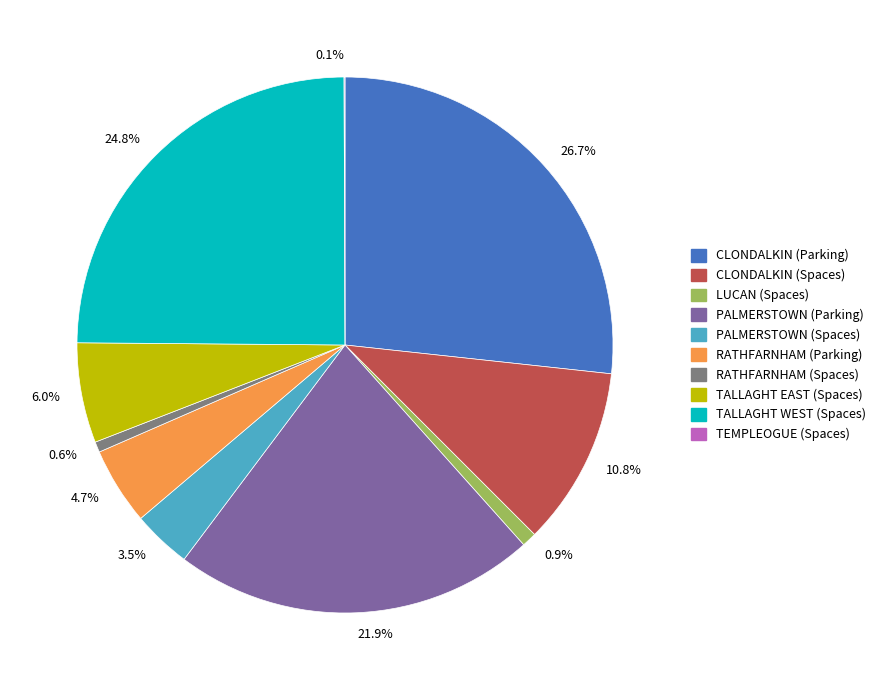

Is there a majority slice in this chart?

No